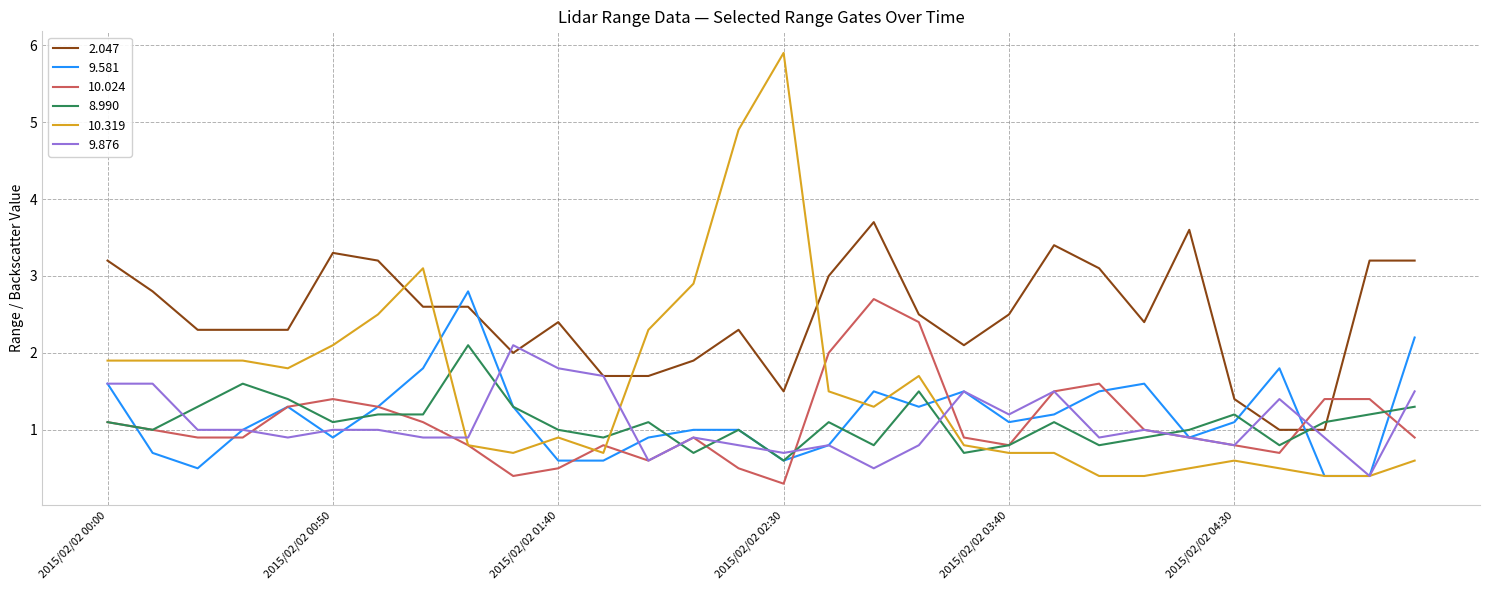

Does the chart display data point markers on the line(s)?

No